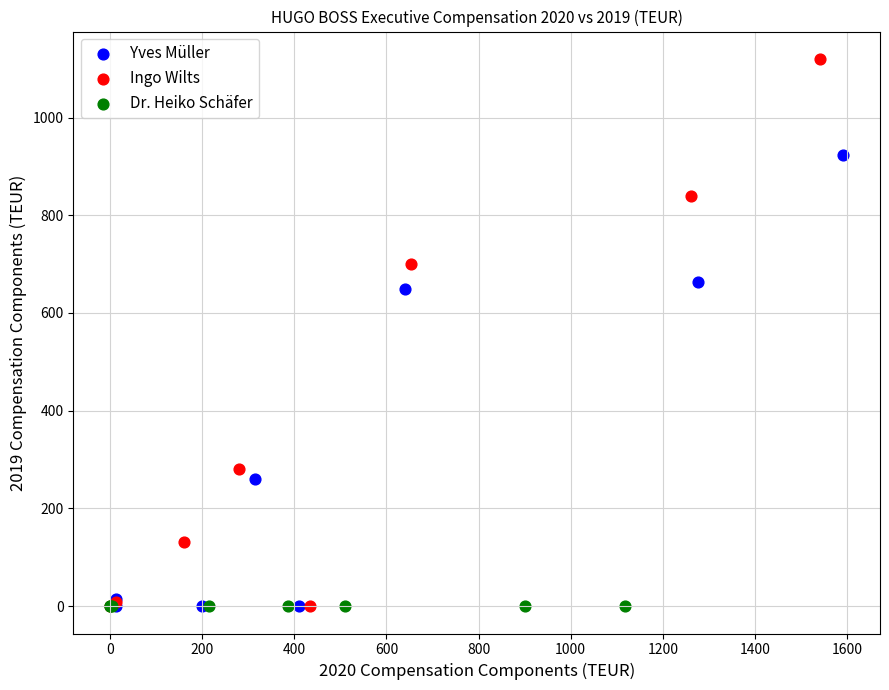

Which series reaches the maximum Y coordinate?

Ingo Wilts